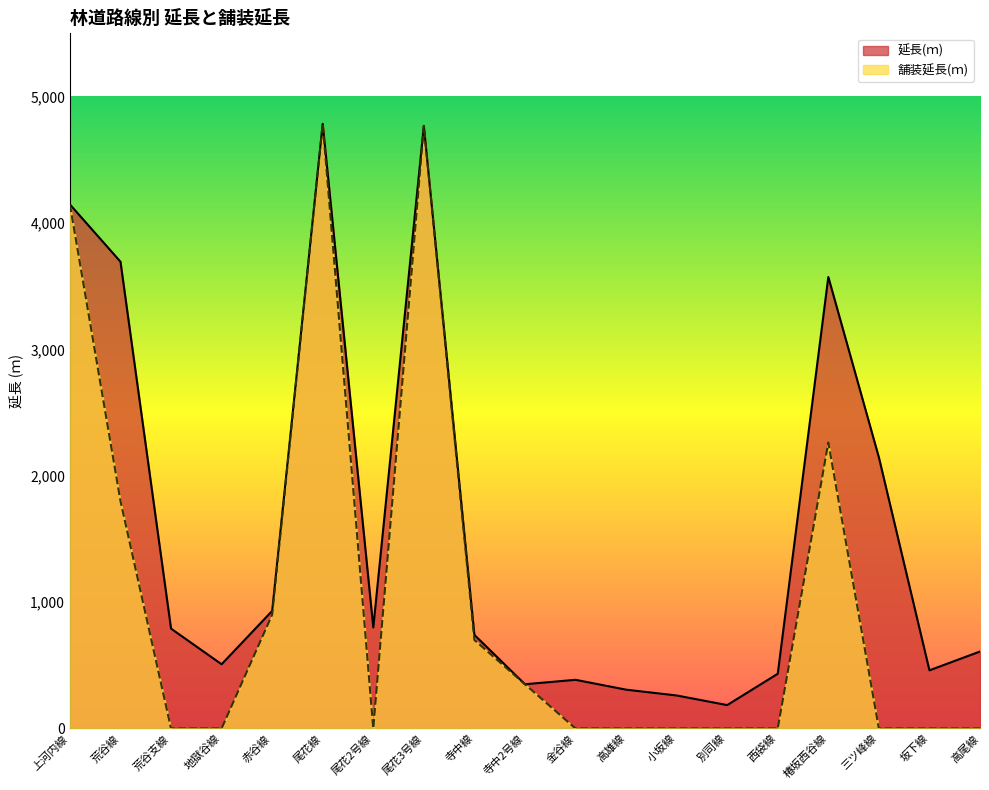

How many values in the 延長(ｍ) series are below 740?

9